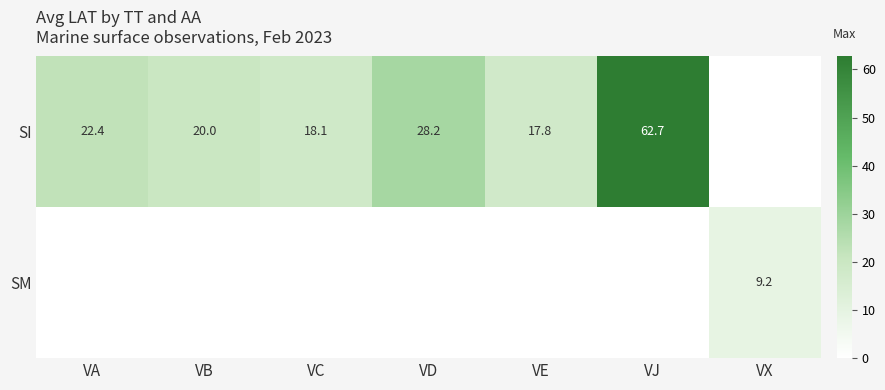

The SI series shows 22.4 at VA. True or false?

True